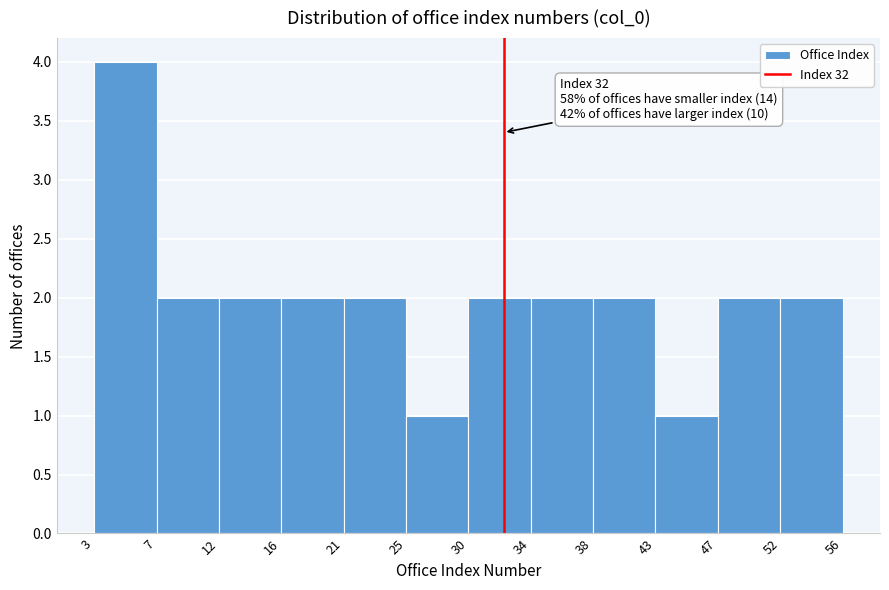

Which range on the x-axis has the tallest bar?

3 to 7